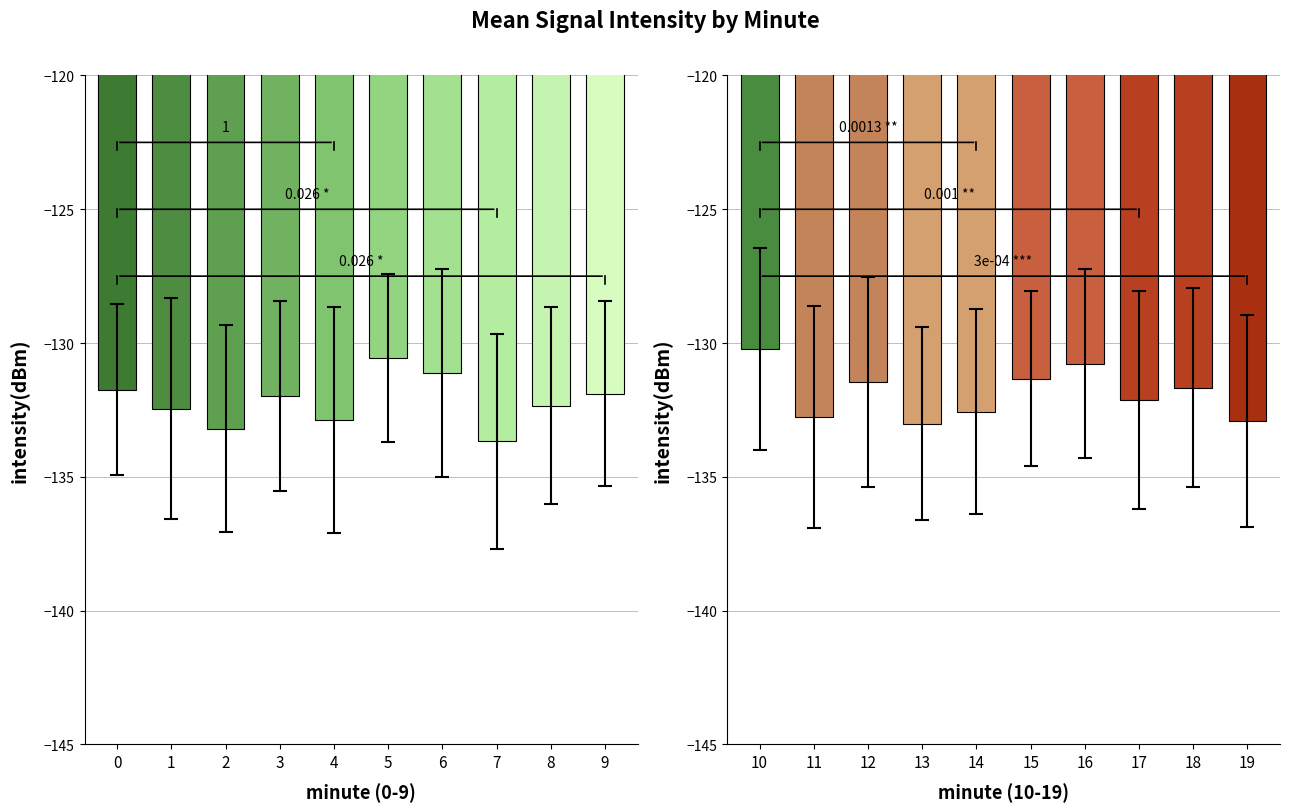

Read the std_intensity value at 14.

3.8